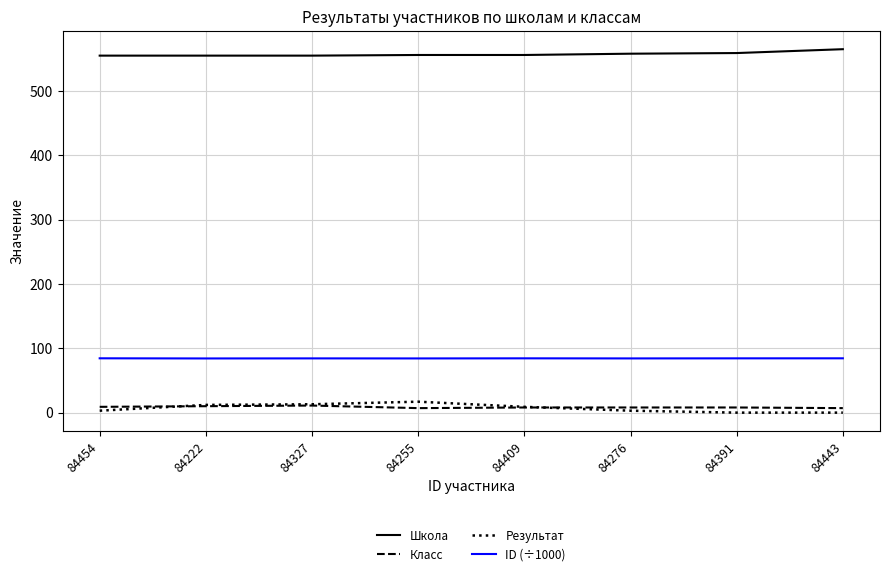

Is the value of Класс at 84443 greater than the value of Школа at 84327?

No